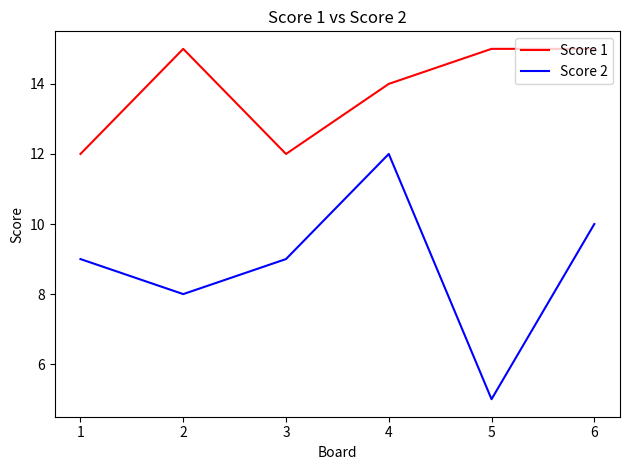

Rank the series at 5 from highest to lowest value.

Score 1, Score 2